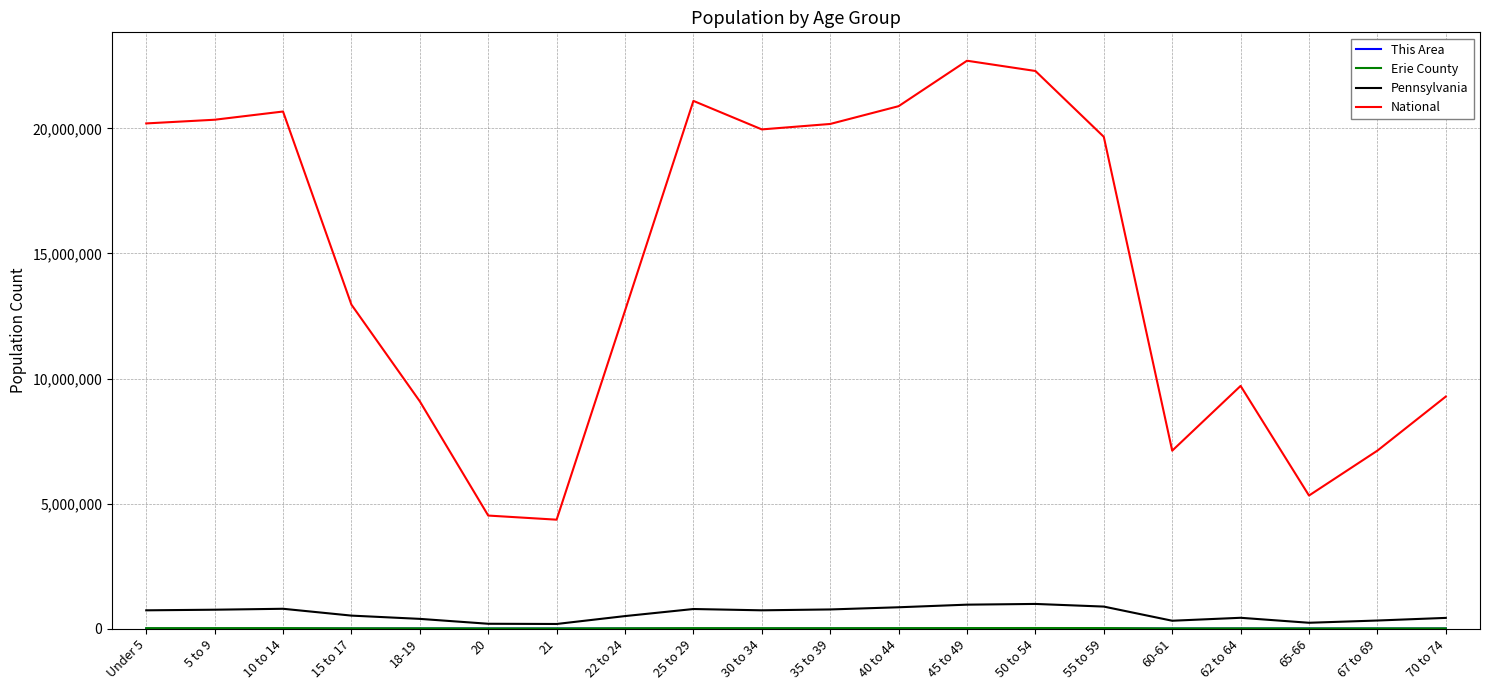

True or false: National and Pennsylvania intersect in this chart.

False